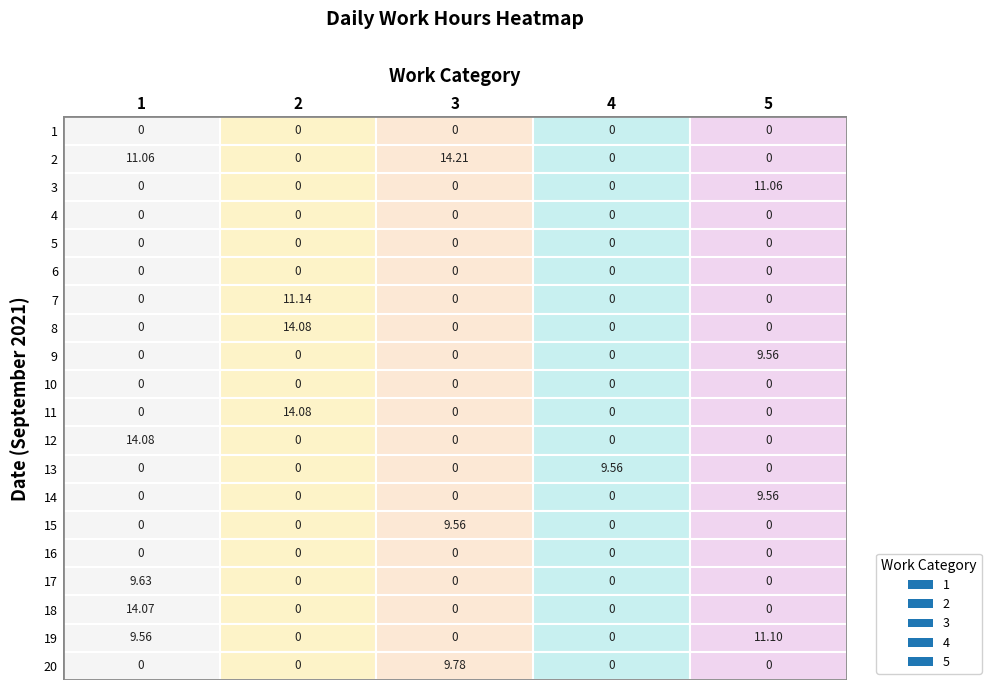

Reading left to right, list all the values displayed in this chart.

1: 0.0	11.1	0.0	0.0	0.0	0.0	0.0	0.0	0.0	0.0	0.0	14.1	0.0	0.0	0.0	0.0	9.6	14.1	9.6	0.0
2: 0.0	0.0	0.0	0.0	0.0	0.0	11.1	14.1	0.0	0.0	14.1	0.0	0.0	0.0	0.0	0.0	0.0	0.0	0.0	0.0
3: 0.0	14.2	0.0	0.0	0.0	0.0	0.0	0.0	0.0	0.0	0.0	0.0	0.0	0.0	9.6	0.0	0.0	0.0	0.0	9.8
4: 0.0	0.0	0.0	0.0	0.0	0.0	0.0	0.0	0.0	0.0	0.0	0.0	9.6	0.0	0.0	0.0	0.0	0.0	0.0	0.0
5: 0.0	0.0	11.1	0.0	0.0	0.0	0.0	0.0	9.6	0.0	0.0	0.0	0.0	9.6	0.0	0.0	0.0	0.0	11.1	0.0